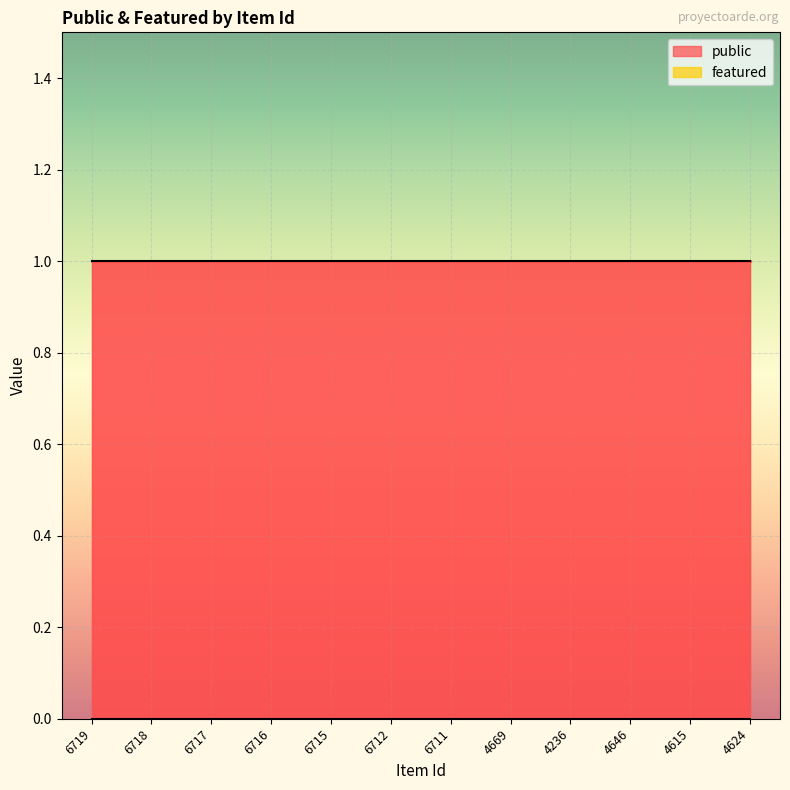

At which label does public reach its minimum?

6719